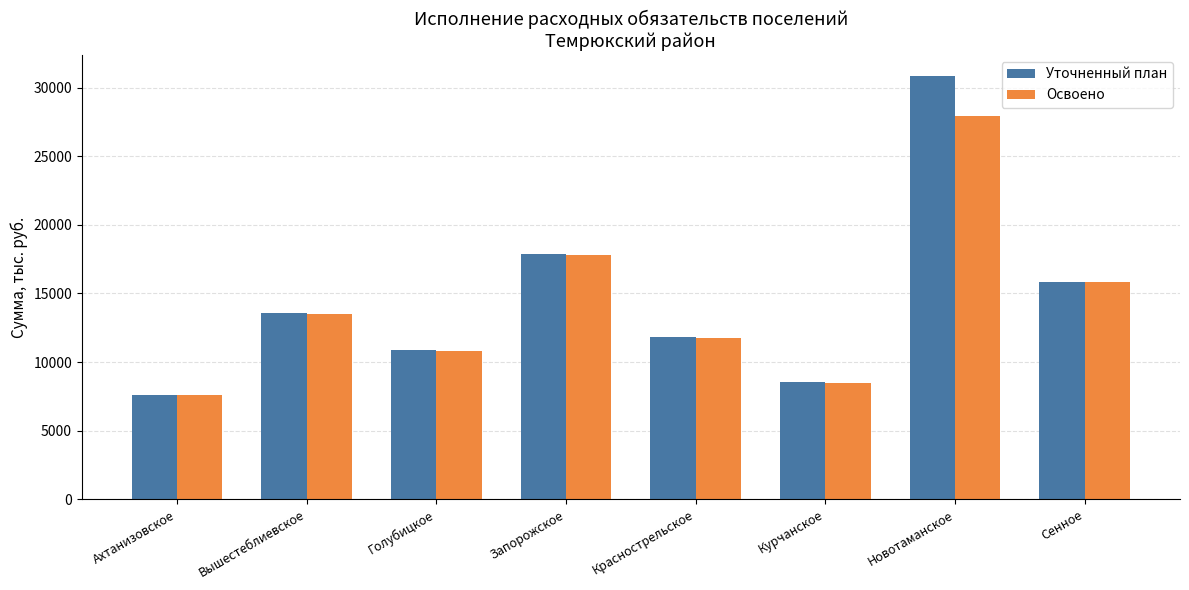

Is the value of Уточненный план at Голубицкое greater than the value of Освоено at Ахтанизовское?

Yes